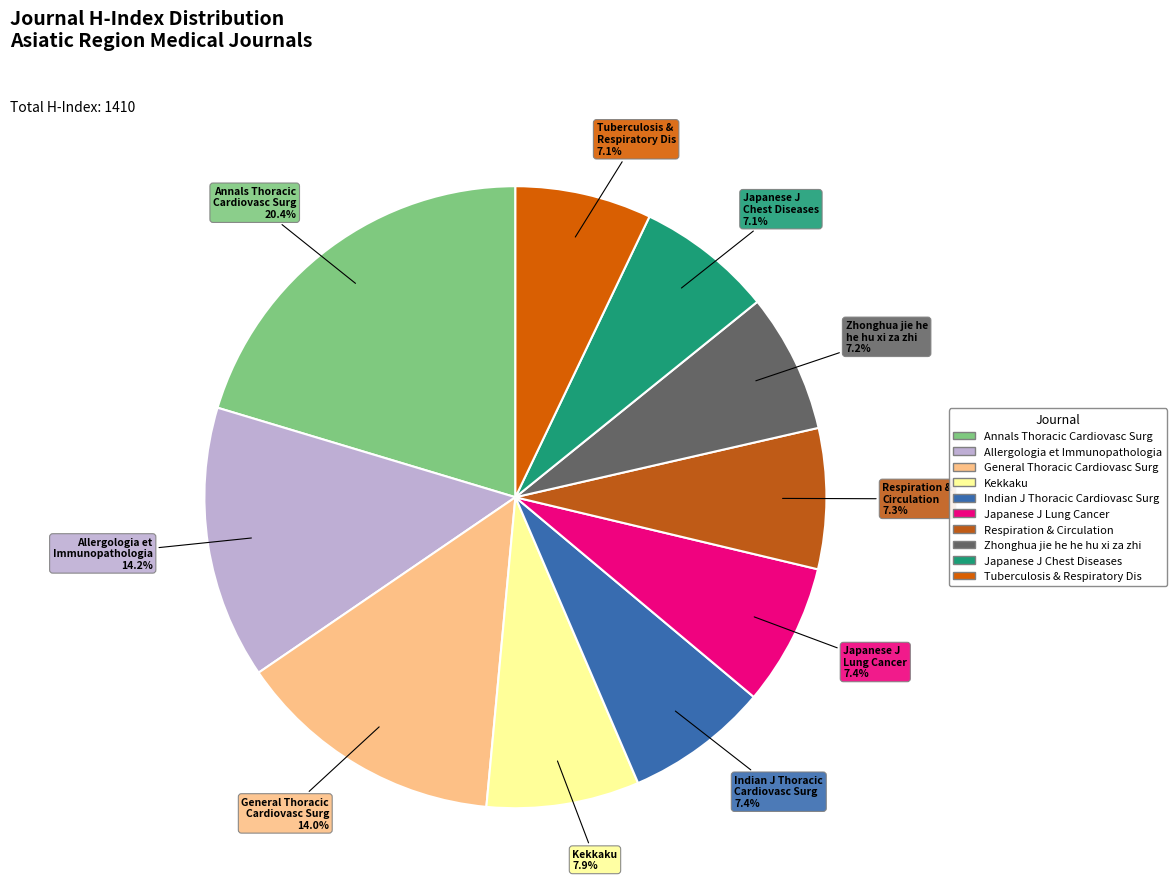

To the nearest percent, what is the difference between the largest and smallest slice percentages?

13%